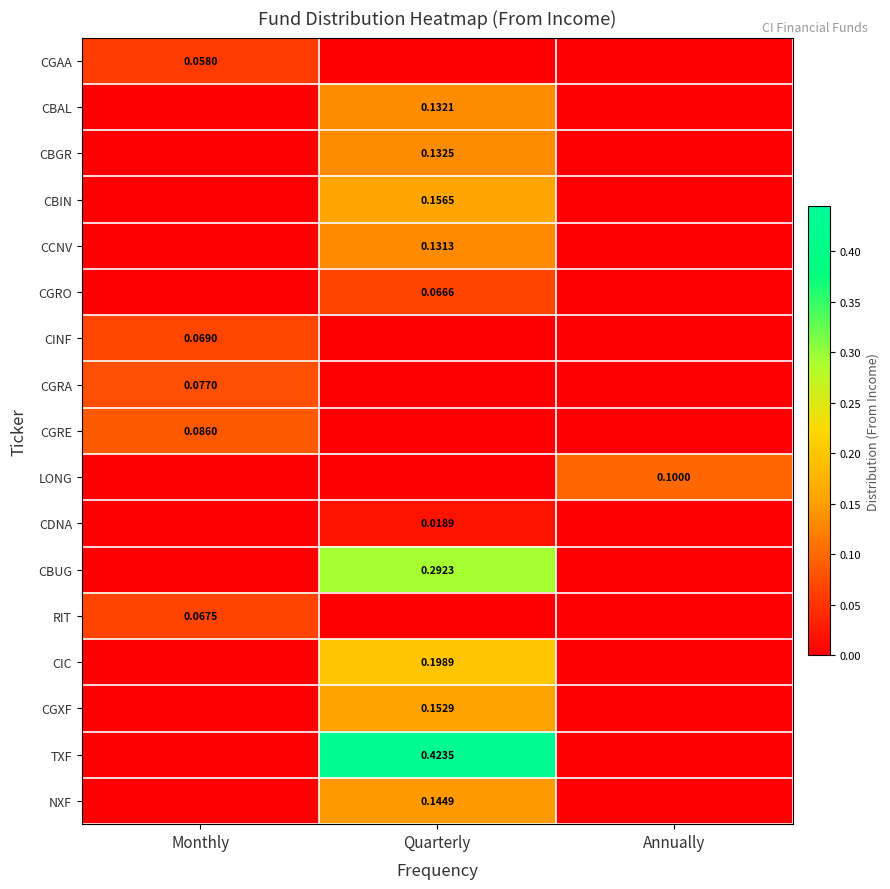

How many data points in CGRO are above 0?

1